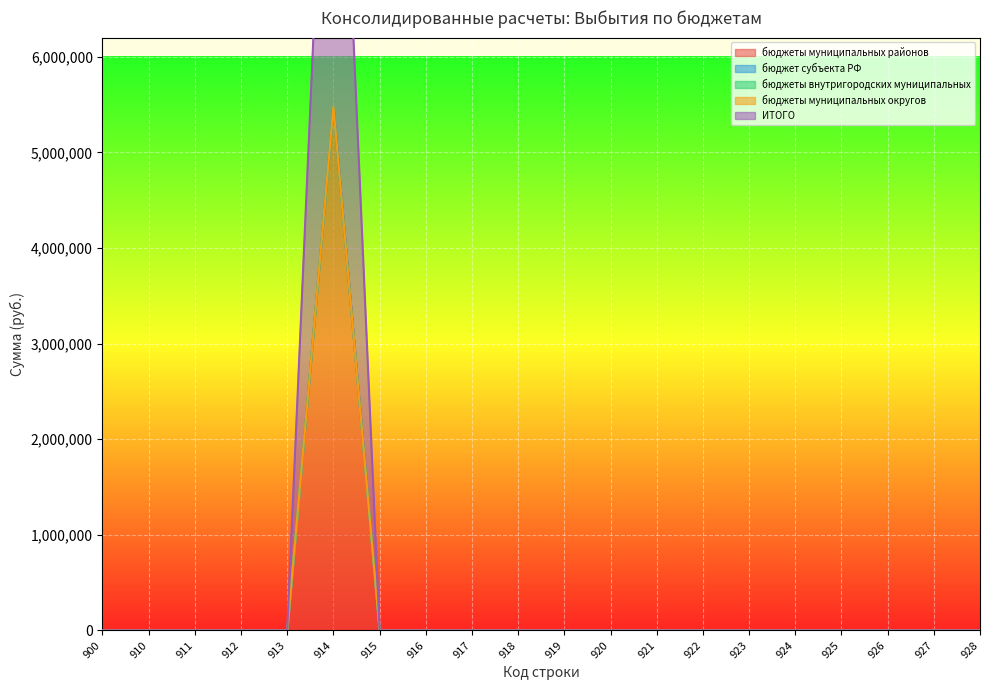

At how many categories does at least one series exceed 2073902?

1